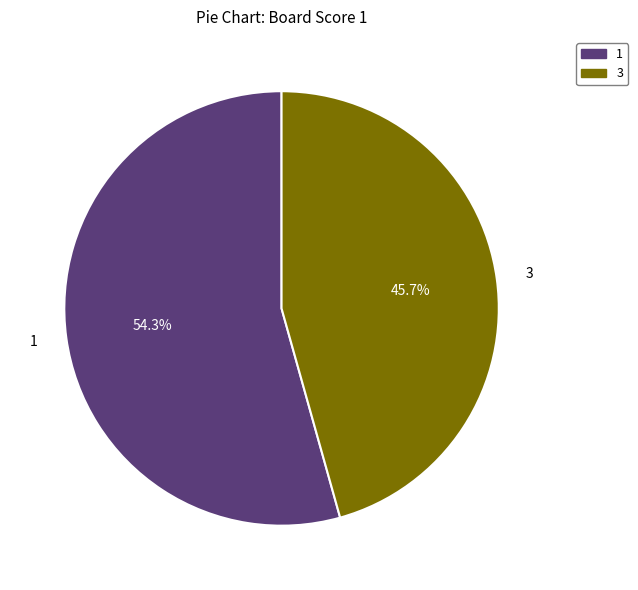

True or false: 1 accounts for 62% of the total.

False